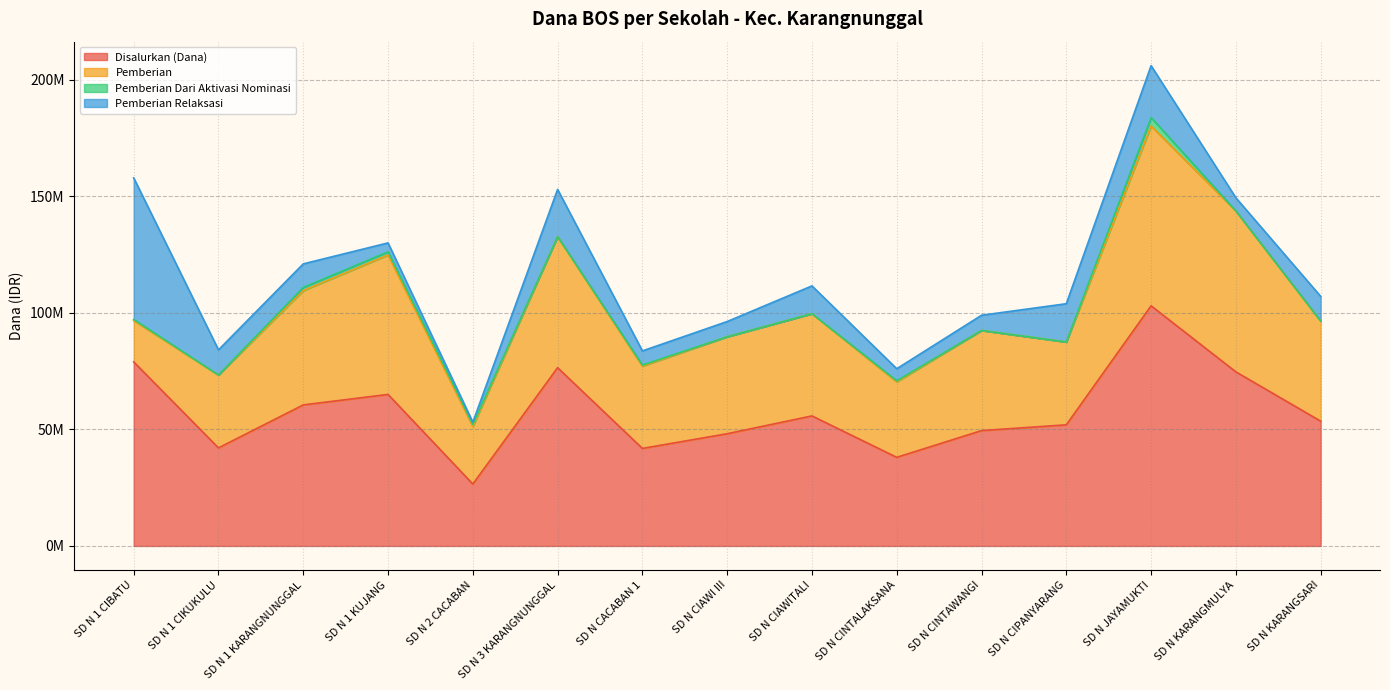

Does the chart have visible grid lines?

Yes